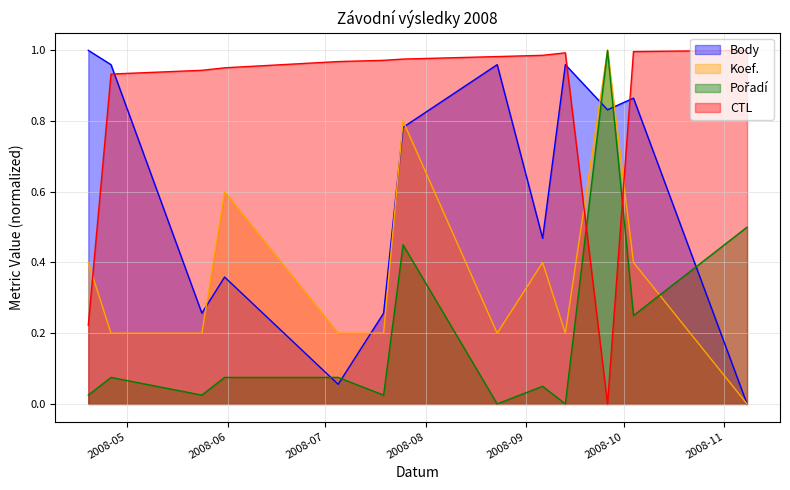

What are all the series names shown in the legend?

Body, Koef., Pořadí, CTL